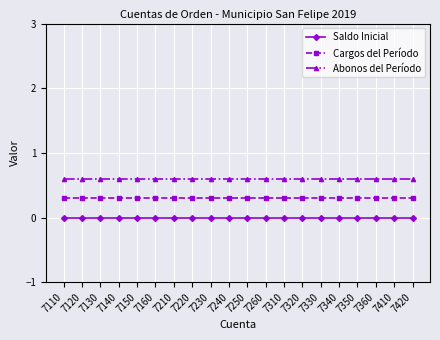

True or false: Abonos del Período and Saldo Inicial intersect in this chart.

False